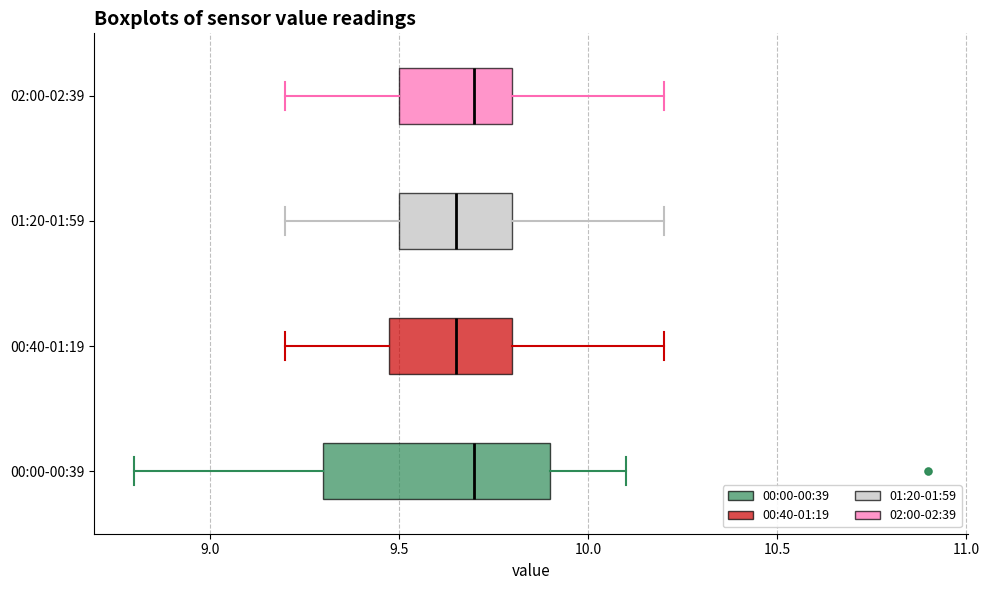

Which box is the widest, from its left edge to its right edge?

00:00-00:39